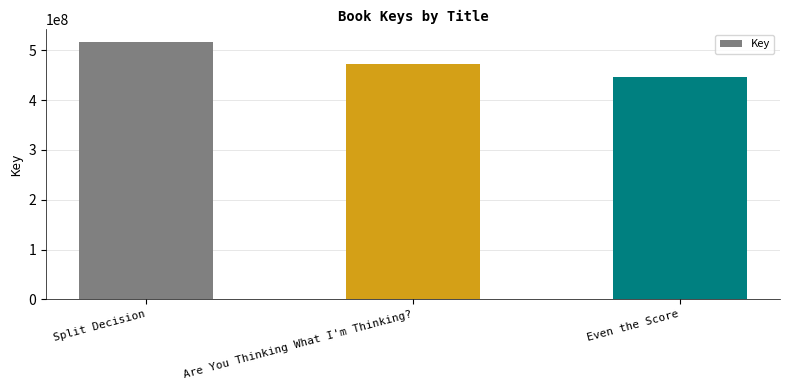

What is the difference between the maximum and second lowest values?

42467453